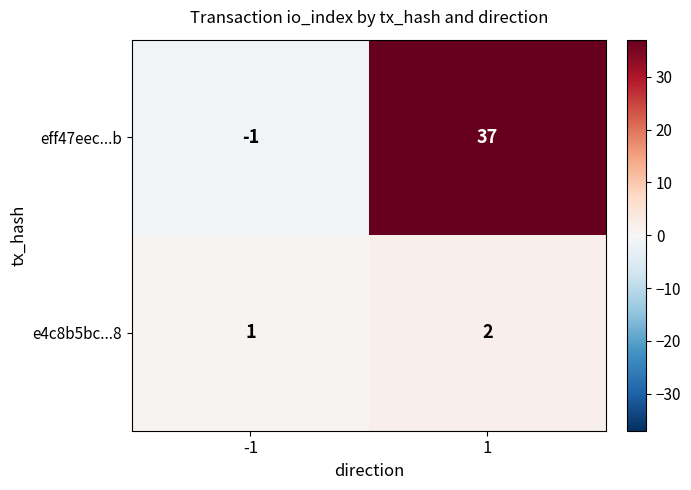

What is the difference between the eff47eec...b values at -1 and 1?

38